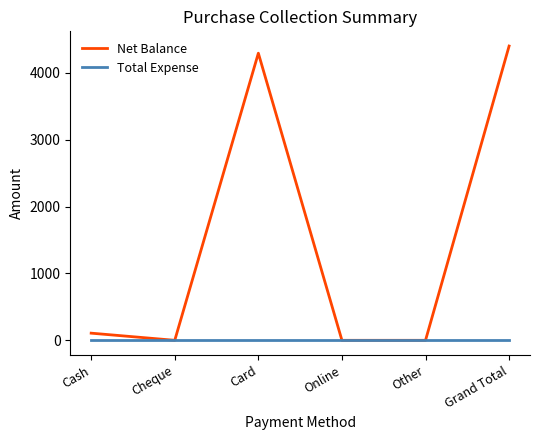

At which category does the chart reach its peak across all series?

Grand Total